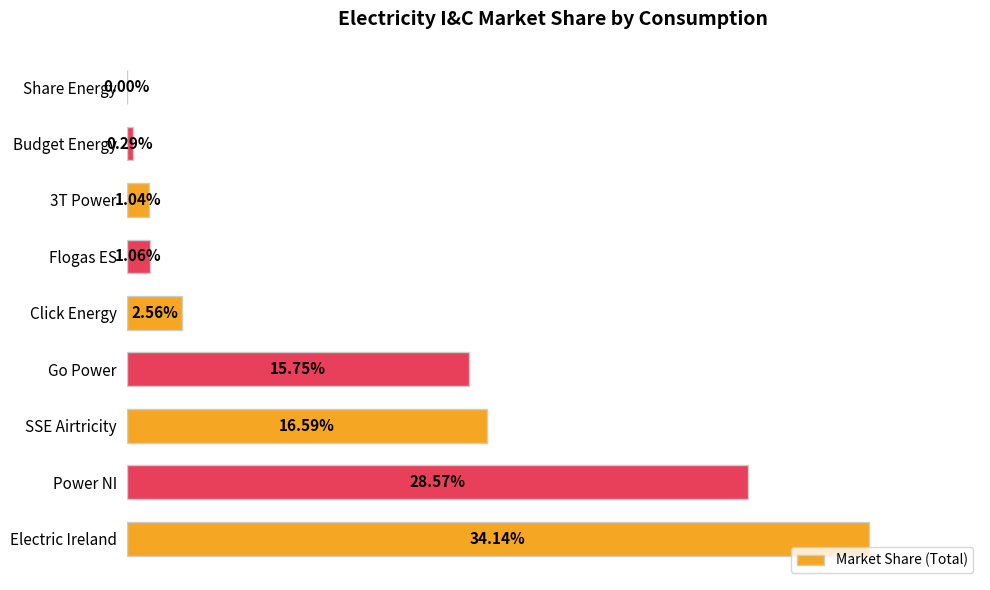

What is the sum of all values?

1.0